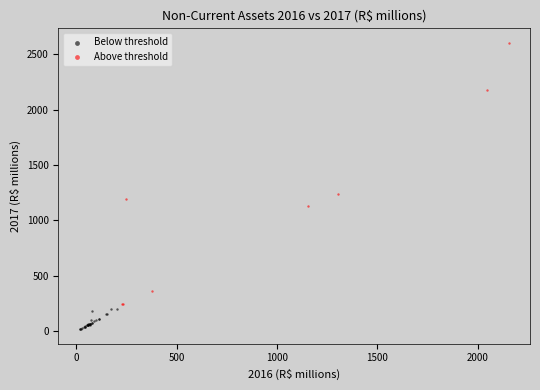

Which series contains the highest Y value?

Above threshold